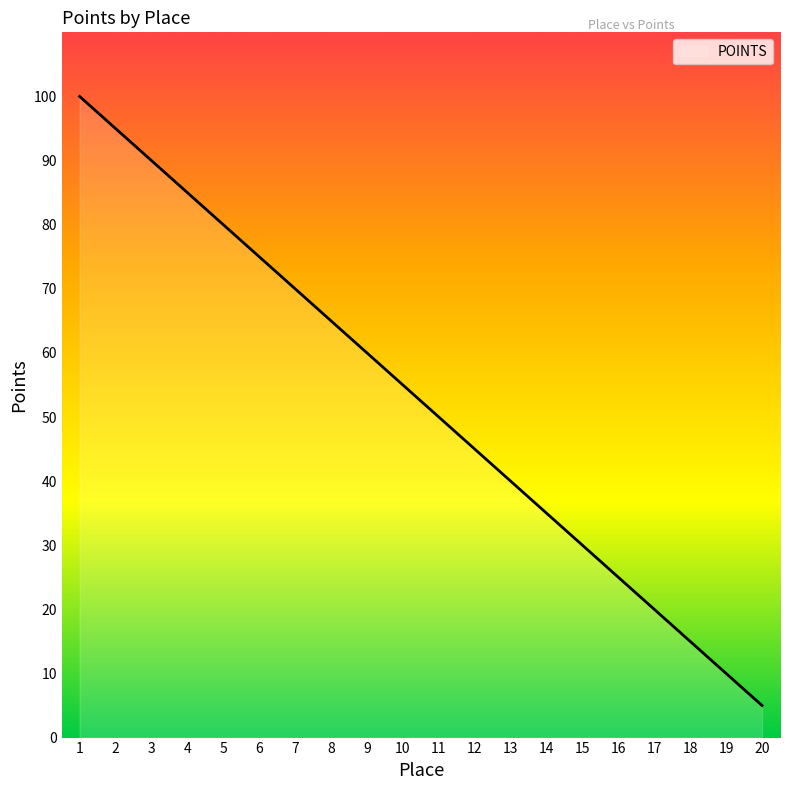

Reading left to right, extract all data points from this chart.

1=100	2=95	3=90	4=85	5=80	6=75	7=70	8=65	9=60	10=55	11=50	12=45	13=40	14=35	15=30	16=25	17=20	18=15	19=10	20=5